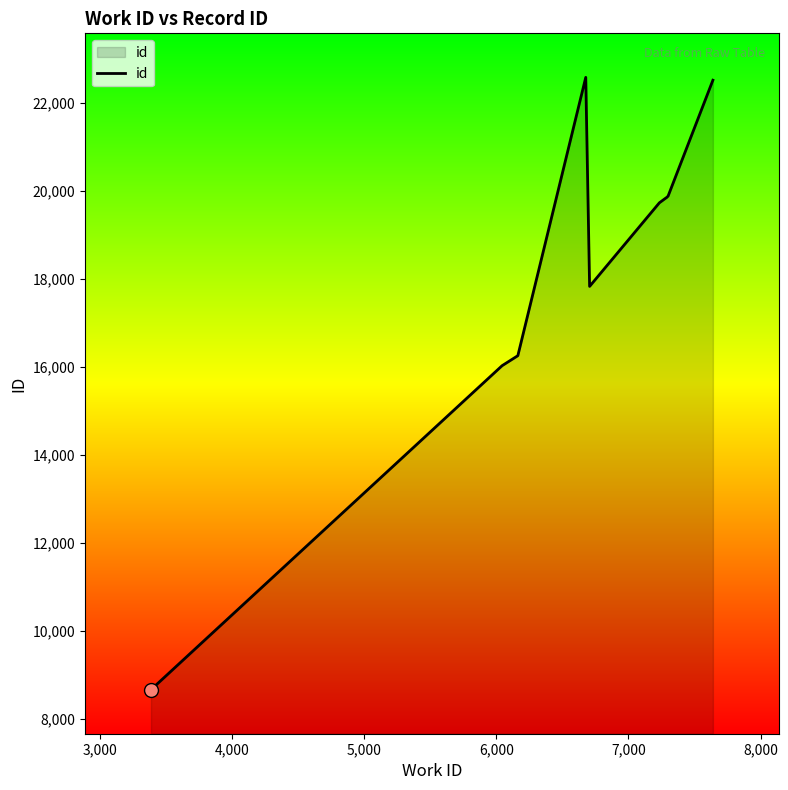

What is the minimum value shown in the chart?

8668